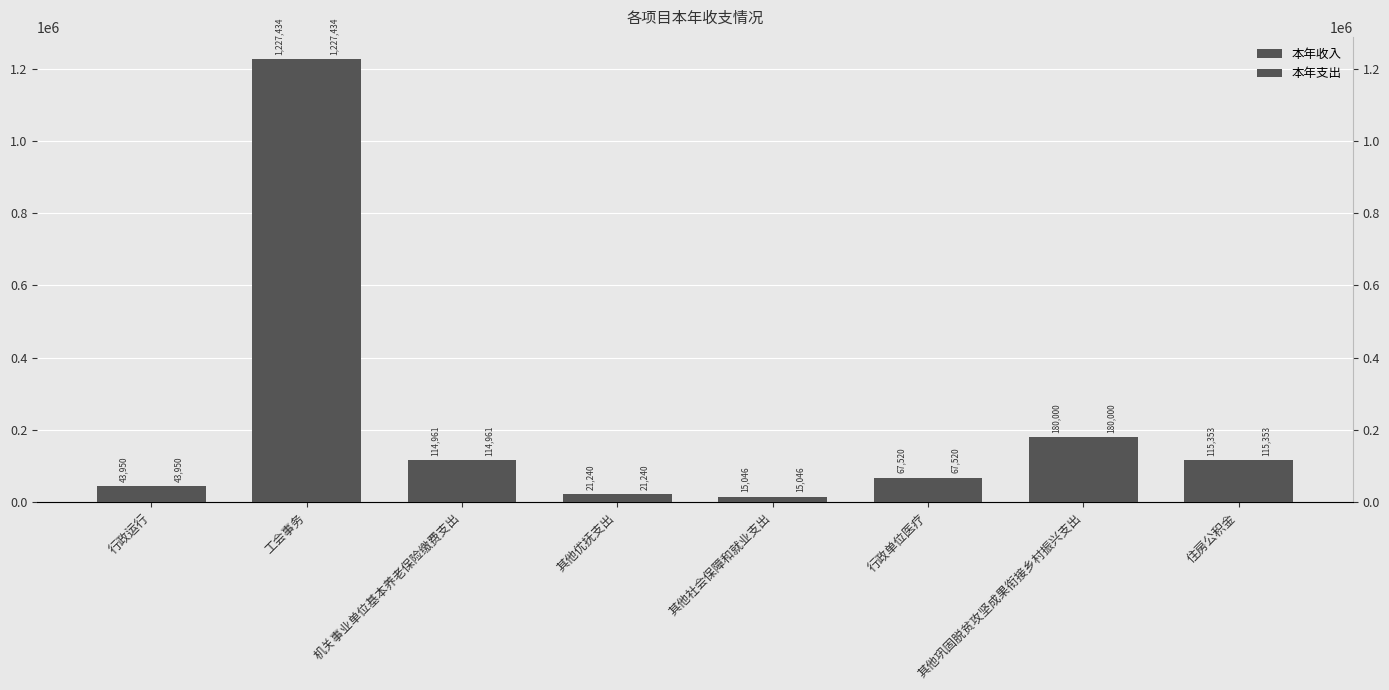

What is the difference between the second highest and second lowest values in the 本年支出 series?

158760.0